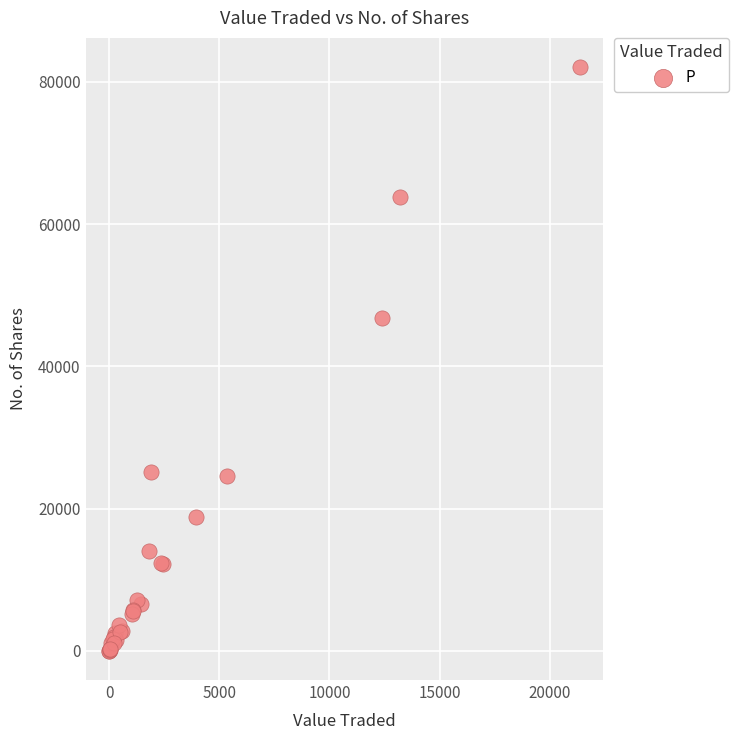

What Y value in the scatter plot is closest to 41034?

46735